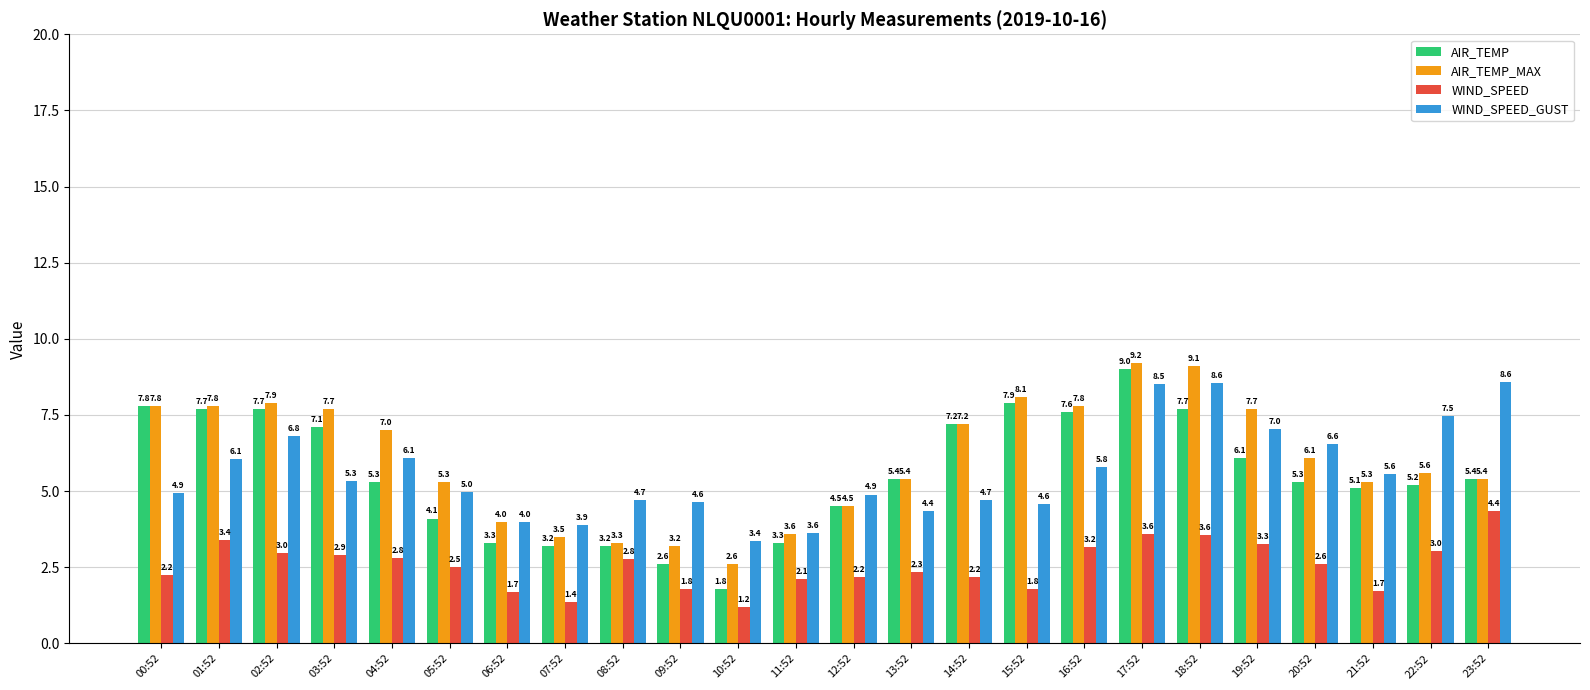

What is the spread (max minus min) of values at 18:52?

5.5